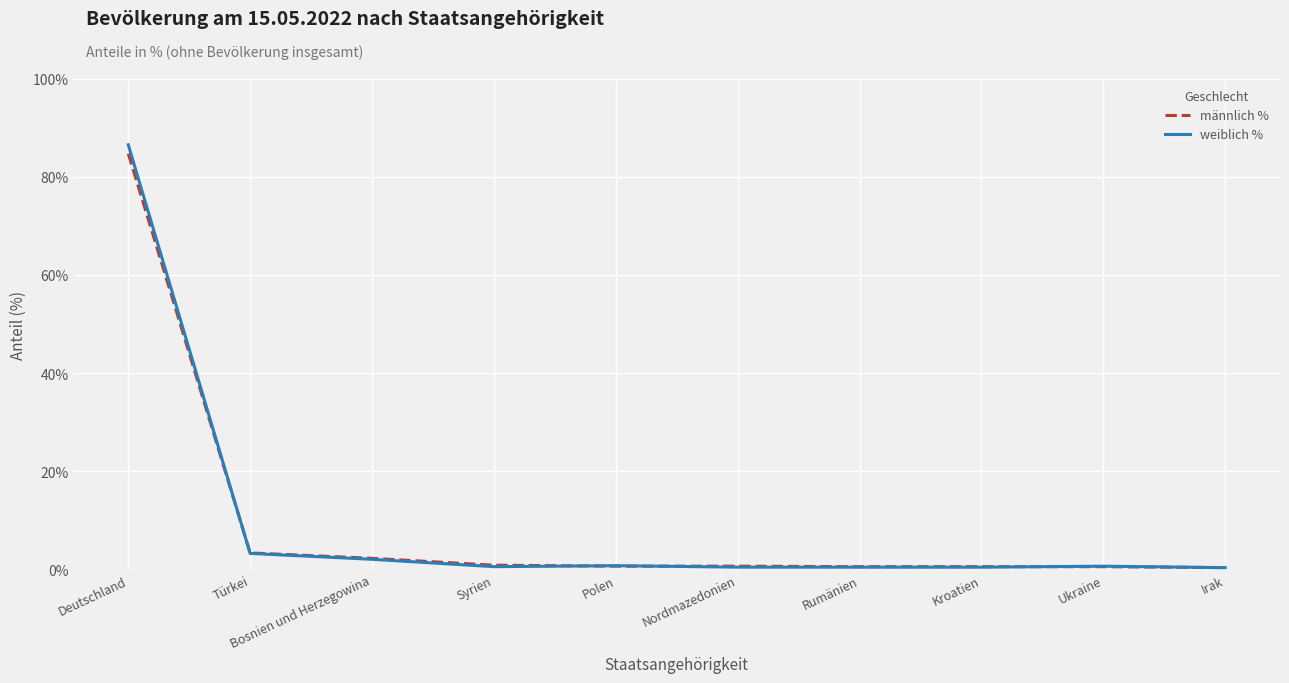

Which series has the widest spread of values?

weiblich %